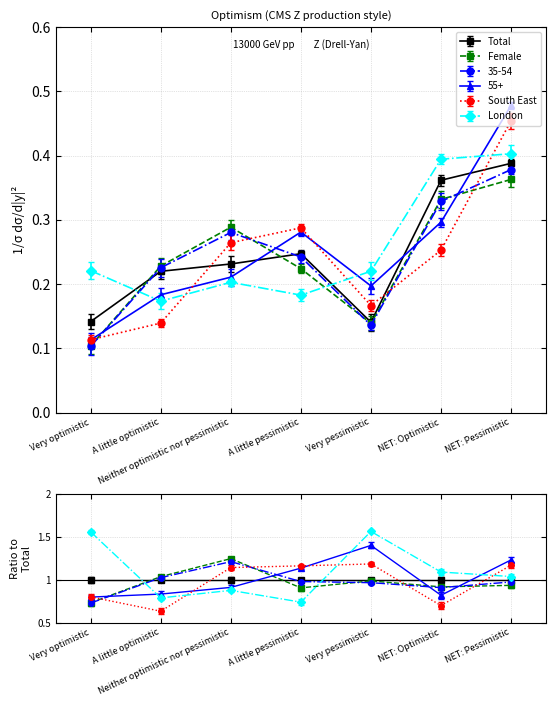

How many data points does each series have?

7